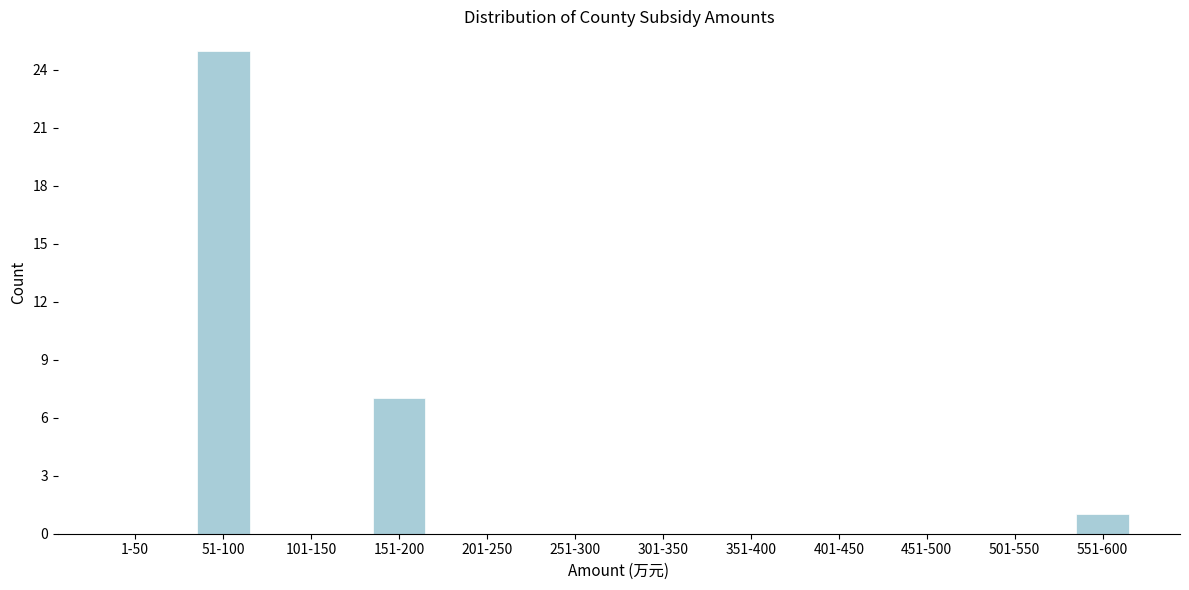

Reading left to right, list all the values displayed in this chart.

1-50=0	51-100=25	101-150=0	151-200=7	201-250=0	251-300=0	301-350=0	351-400=0	401-450=0	451-500=0	501-550=0	551-600=1